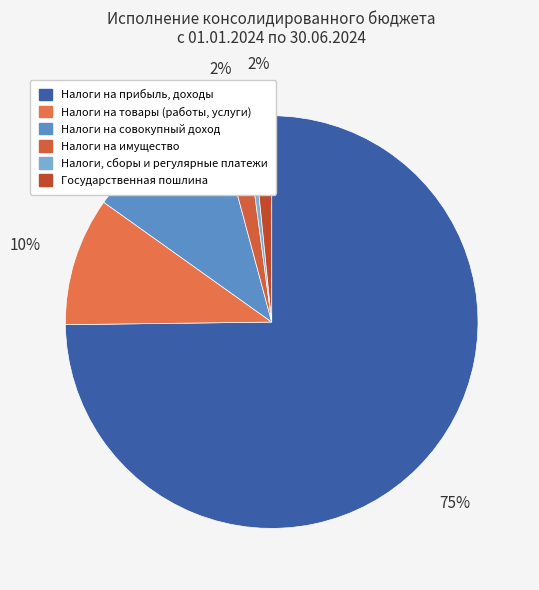

What percentage do Налоги, сборы и регулярные платежи and Налоги на имущество together represent?

2.6%